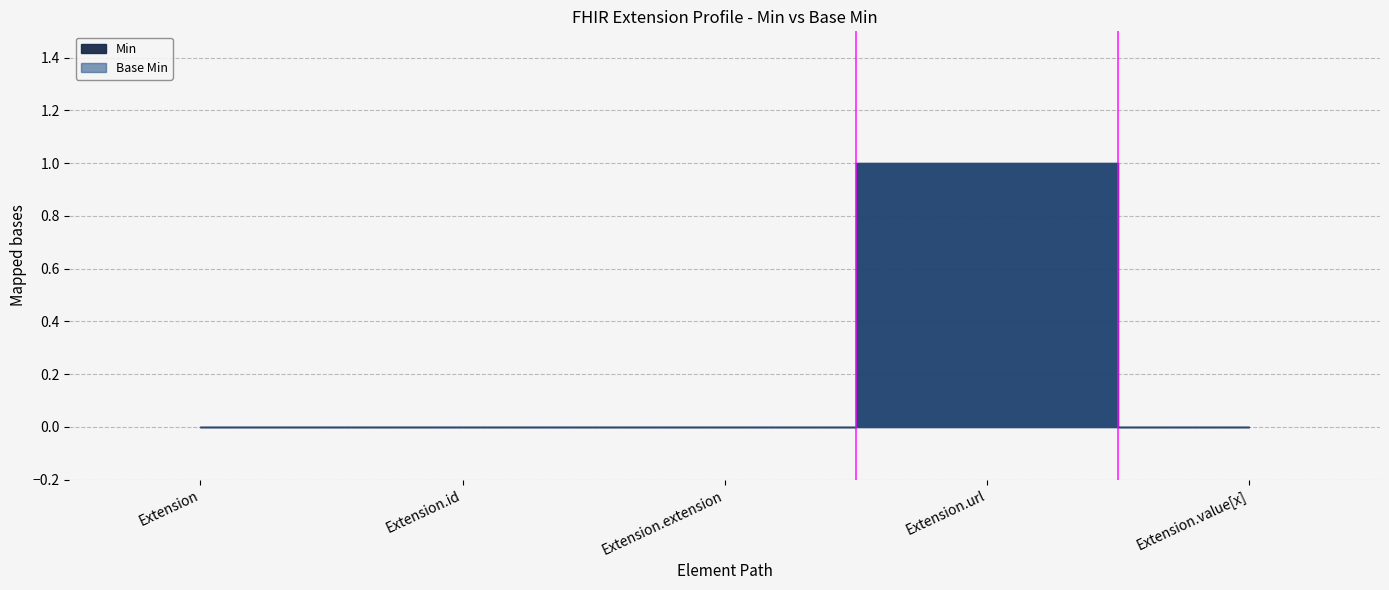

What is the label of the 5th point from the right?

Extension